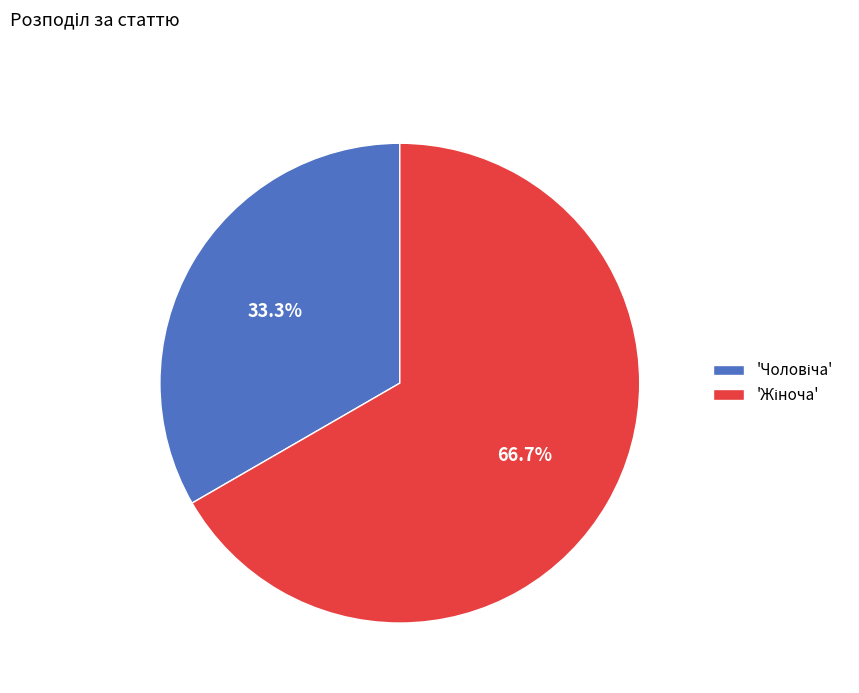

Is there any slice that represents more than half of the pie?

Yes